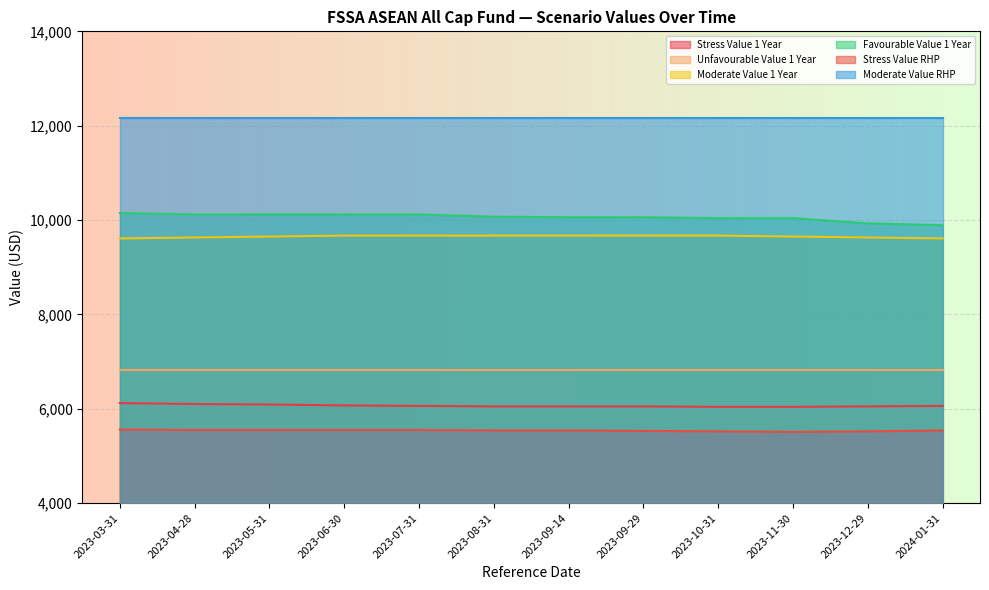

What are all the series names shown in the legend?

Stress Value 1 Year, Unfavourable Value 1 Year, Moderate Value 1 Year, Favourable Value 1 Year, Stress Value RHP, Moderate Value RHP